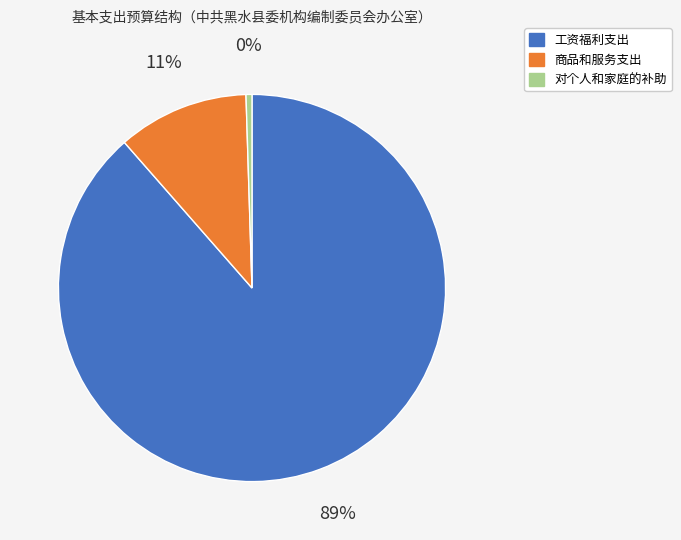

Count the number of slices in the pie.

3